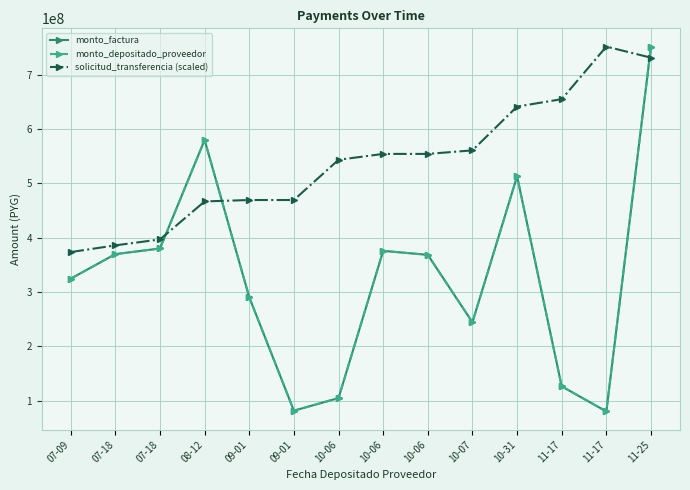

Is this an area chart (filled region under the line)?

No